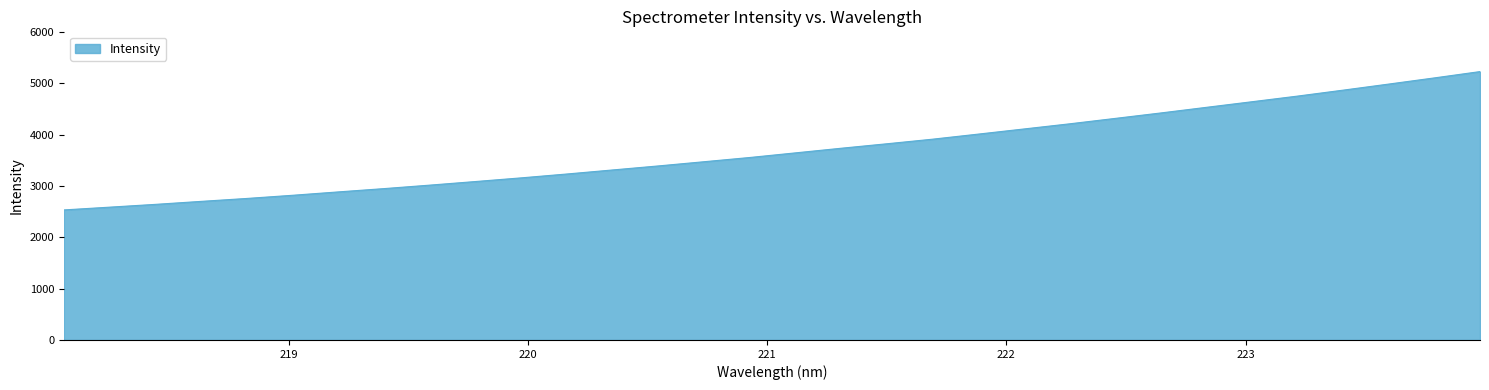

What is the minimum value shown in the chart?

2534.3